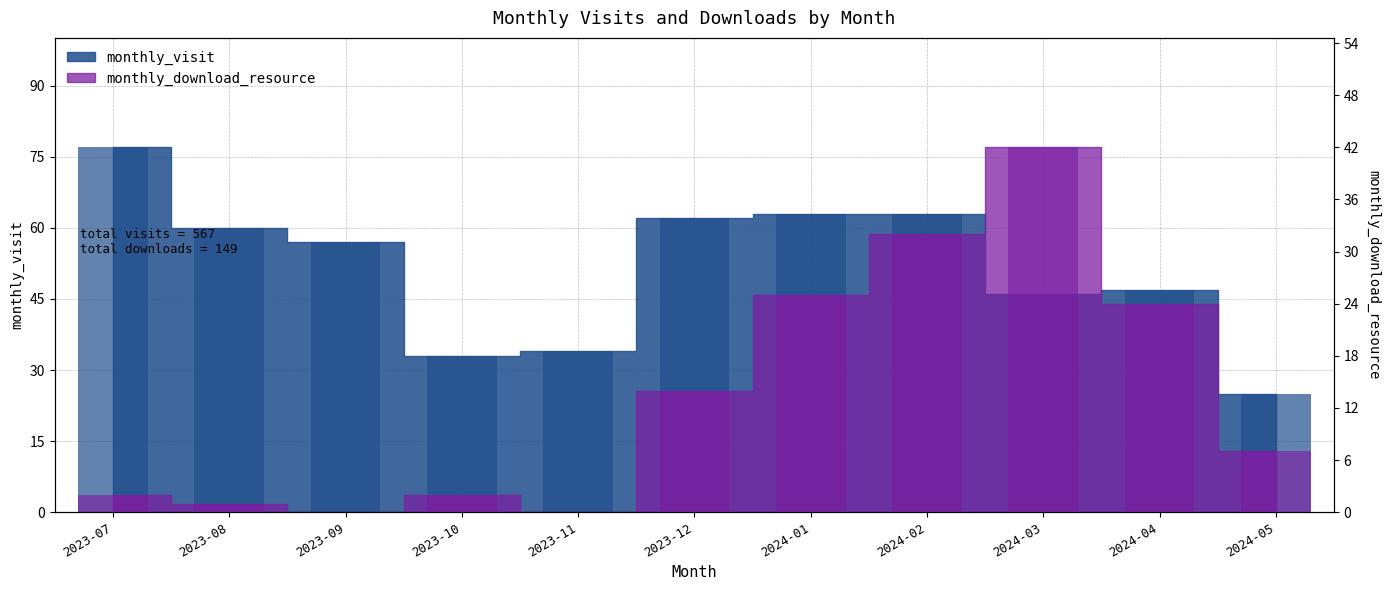

What is the difference between the highest and lowest values at 2023-12?

48